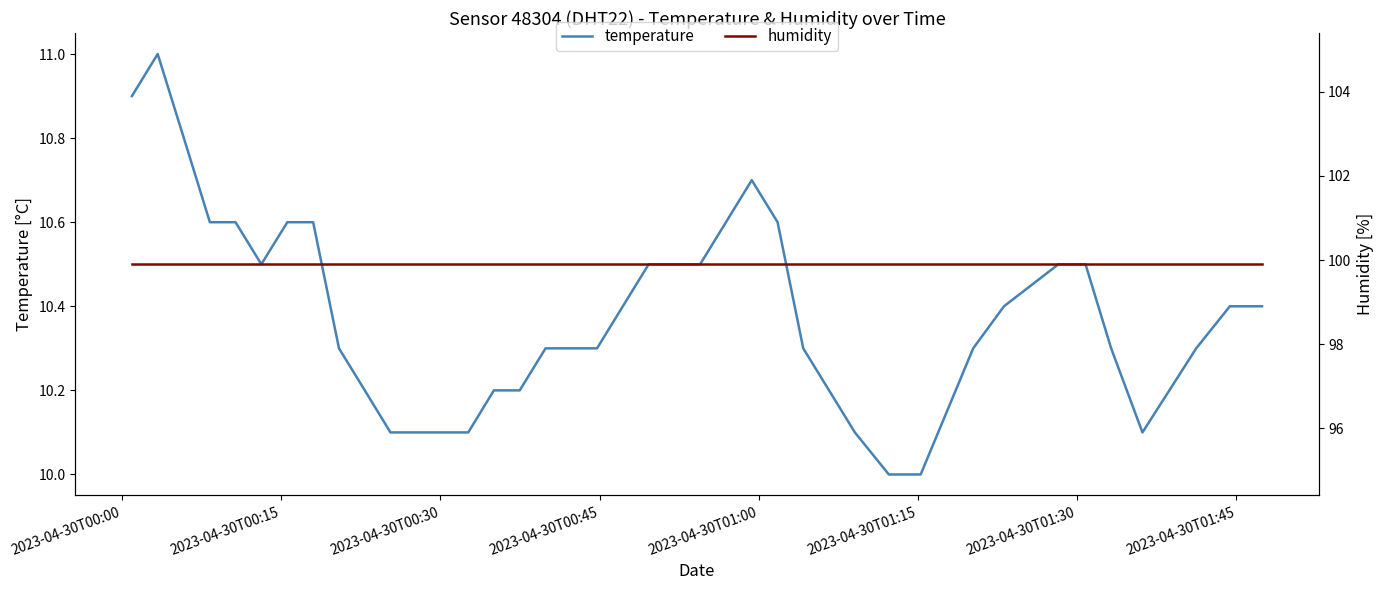

What is the minimum value for temperature?

10.0